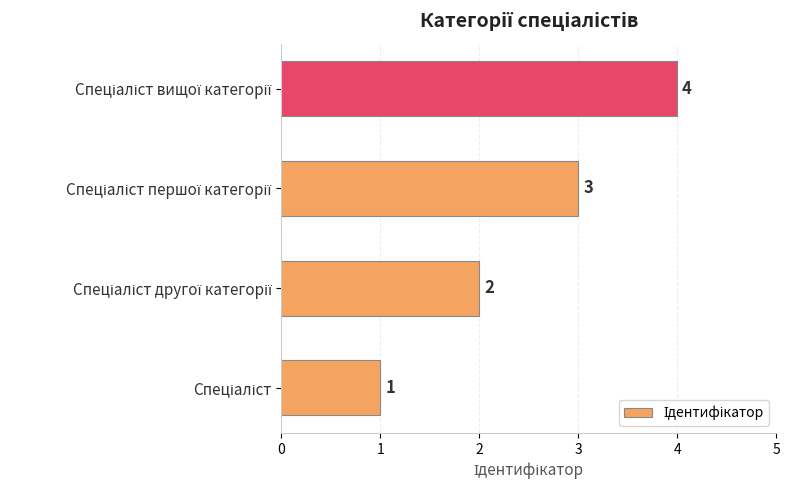

How many values are between 2 and 4?

3